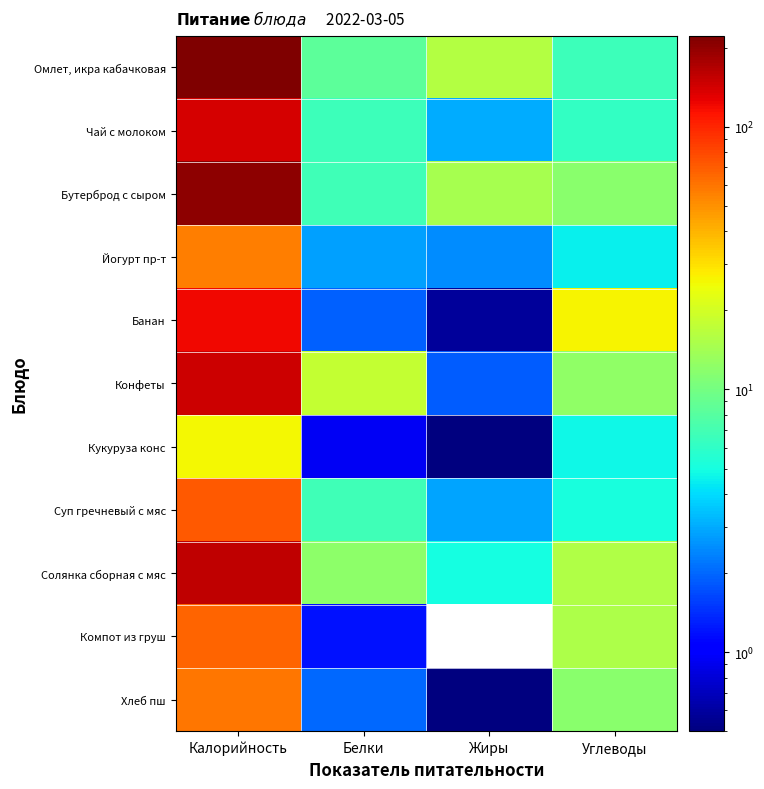

At which category does the chart reach its minimum across all series?

Жиры